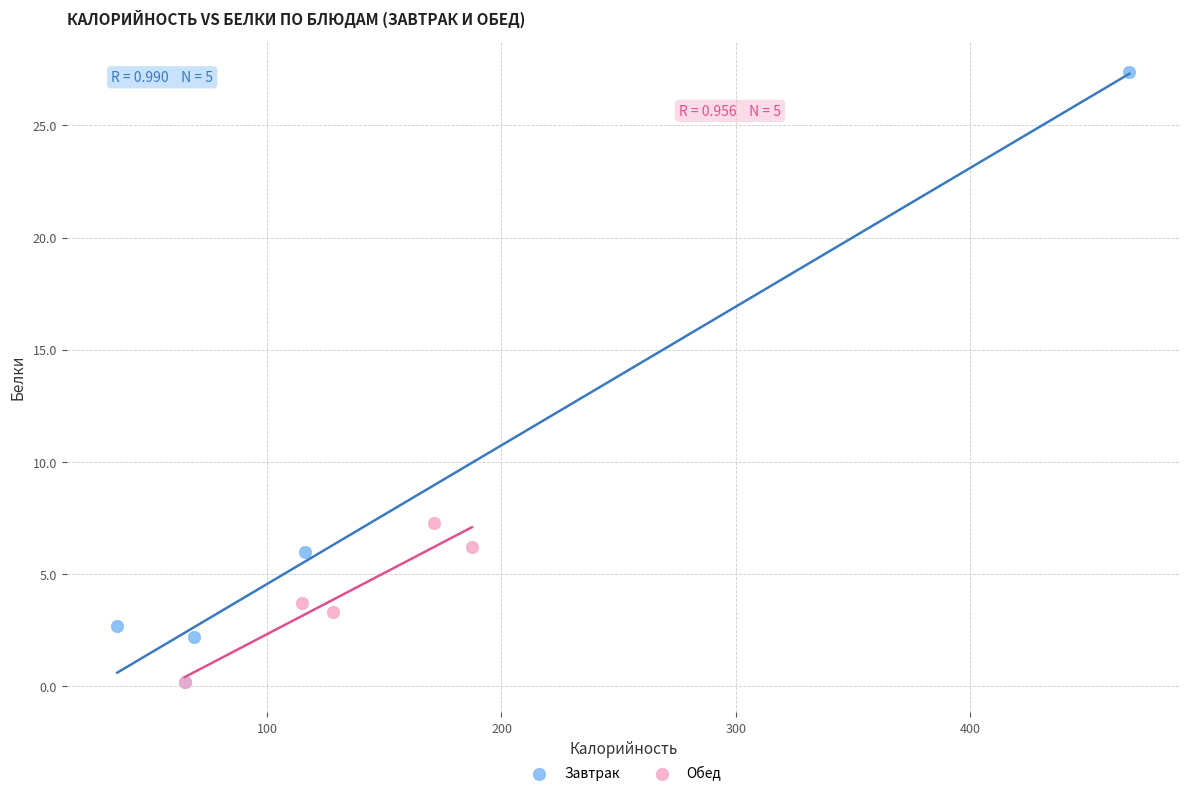

Which series has the largest Y range (max minus min)?

Завтрак